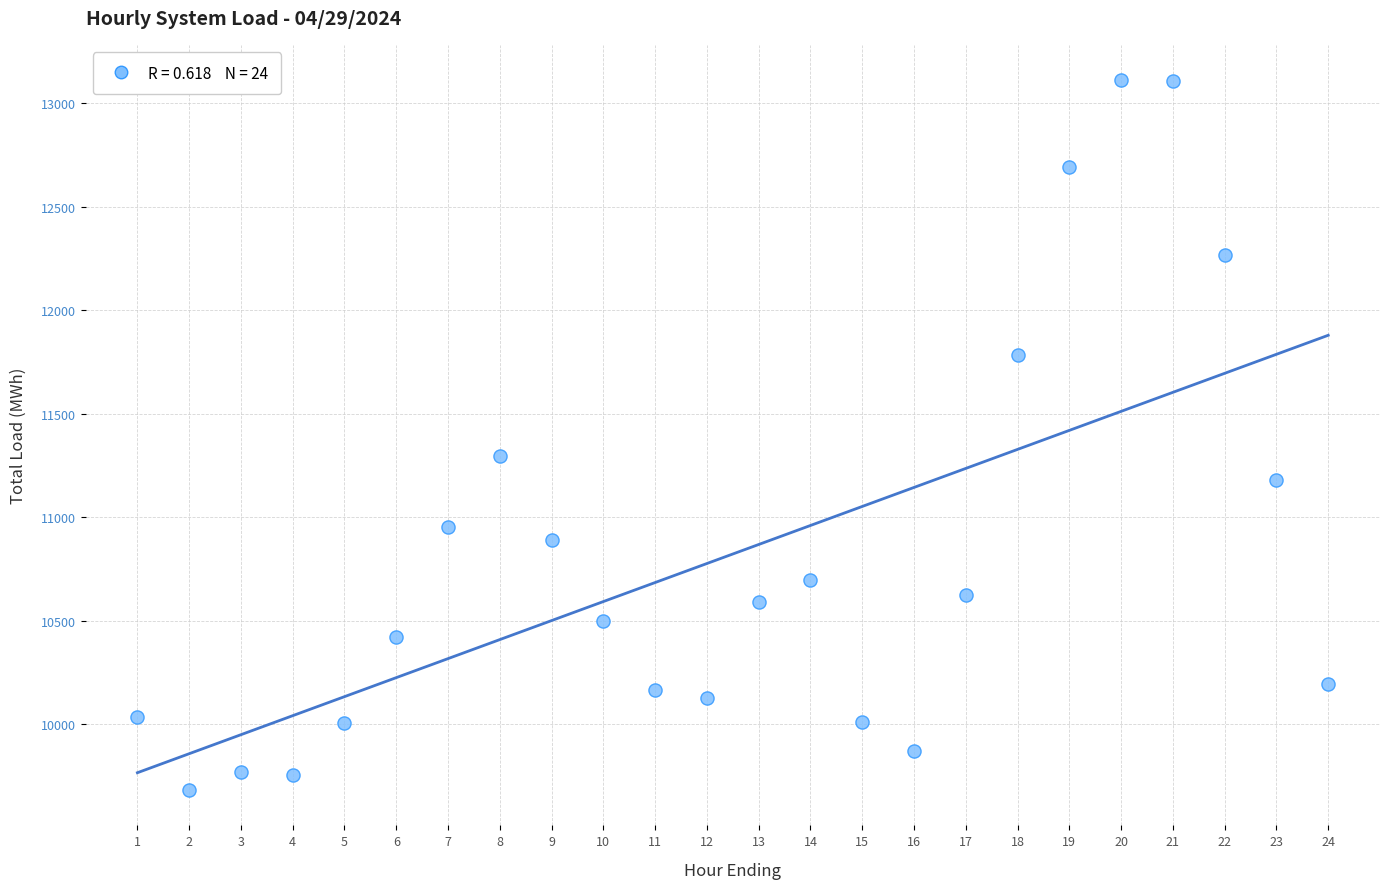

What Y value in the scatter plot is closest to 11396?

11295.9